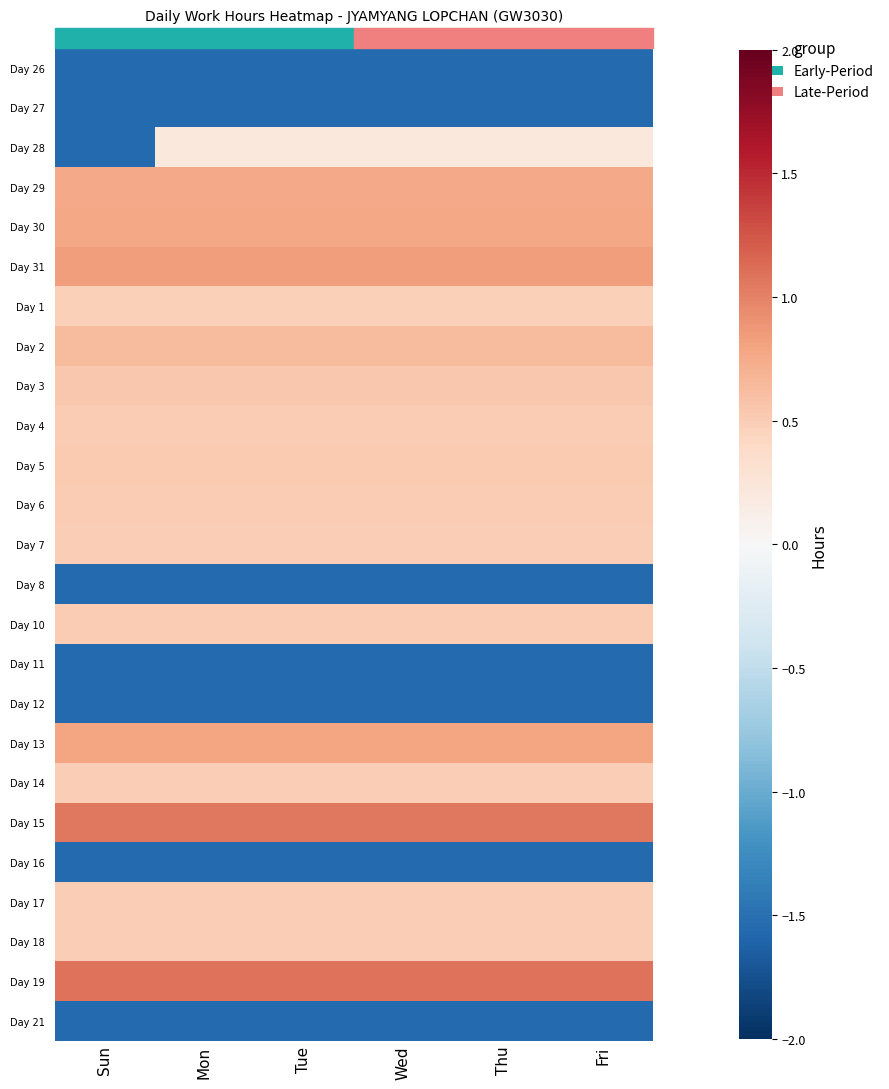

Which has a higher value, Mon or Tue?

Mon